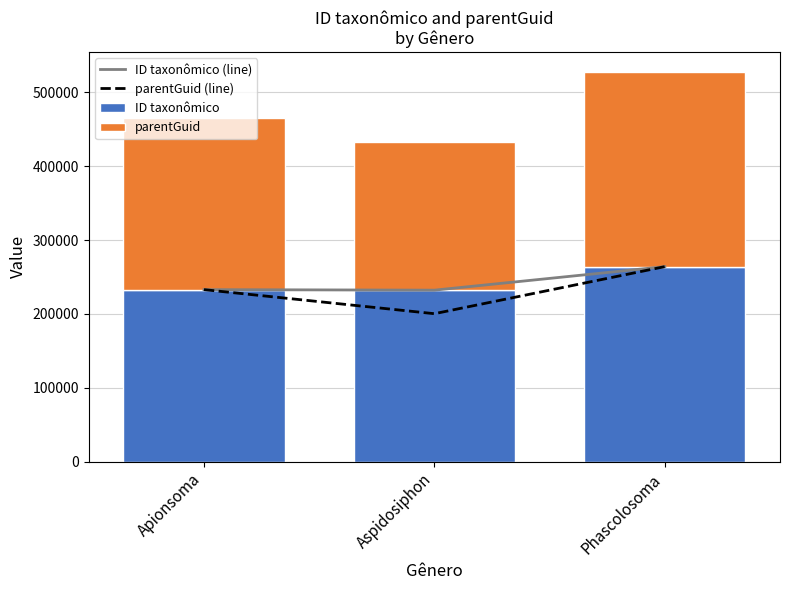

What is the label of the 2nd bar from the left?

Aspidosiphon